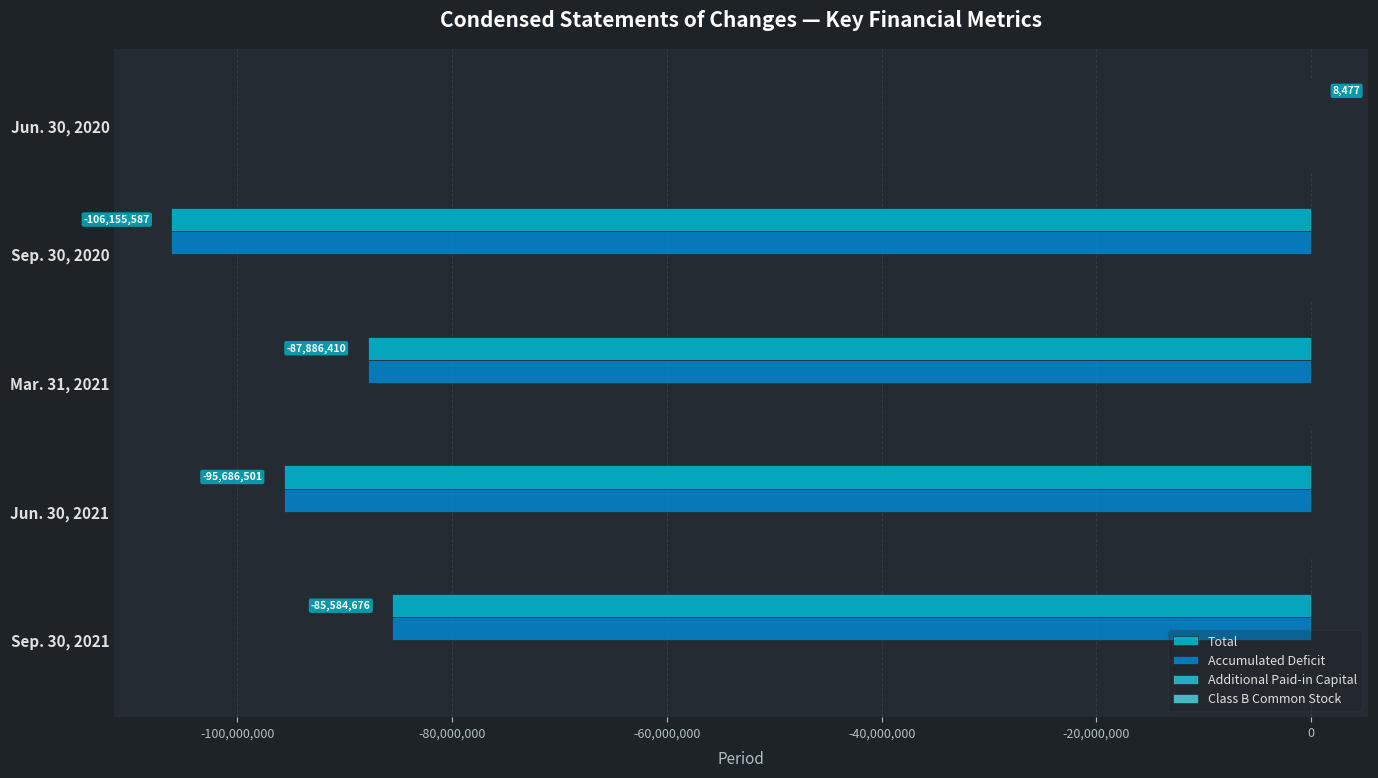

Which series has the largest total across all categories?

Additional Paid-in Capital